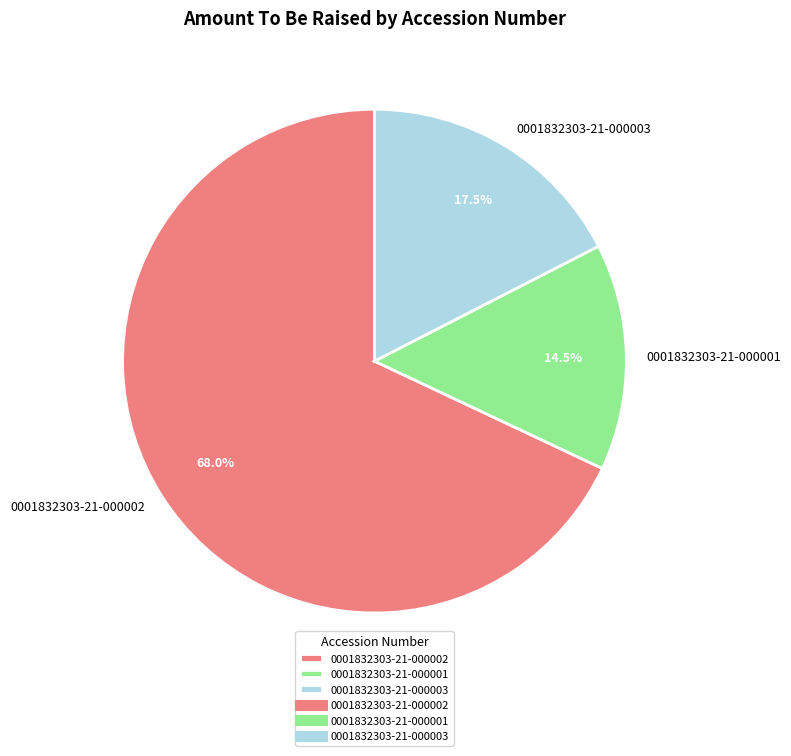

Is 0001832303-21-000001 the majority of the pie?

No